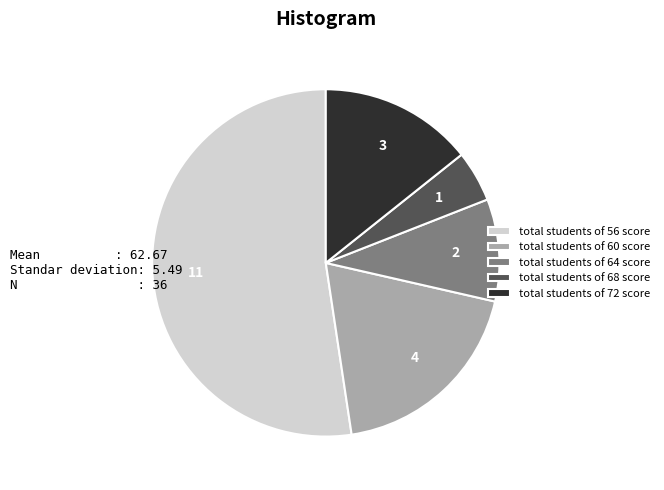

True or false: total students of 68 score accounts for 5% of the total.

True